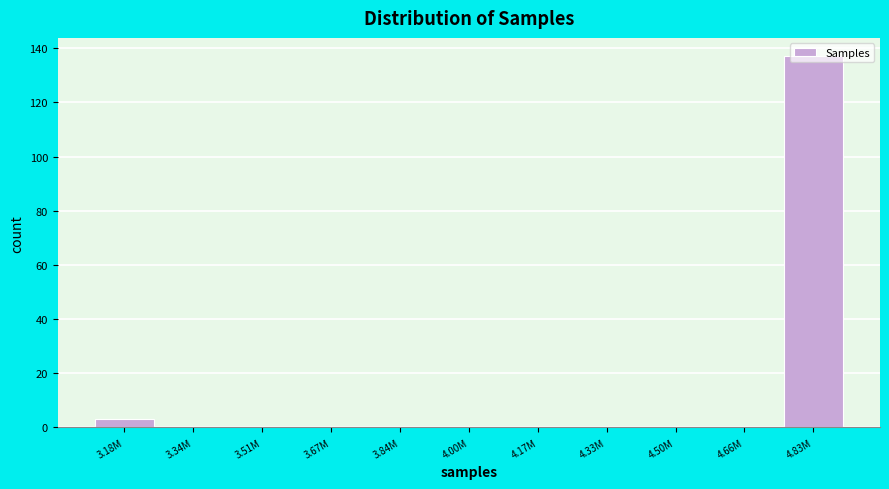

At which label is the value closest to 68?

3.18M